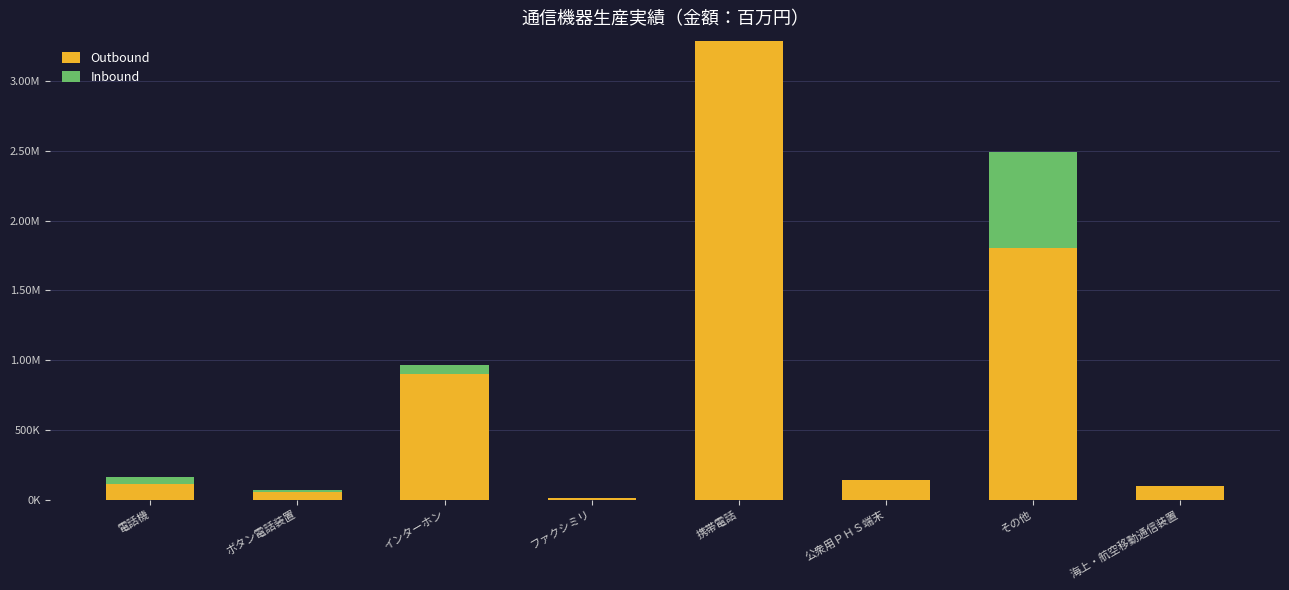

The value of Inbound at 海上・航空移動通信装置 is 4480. True or false?

False